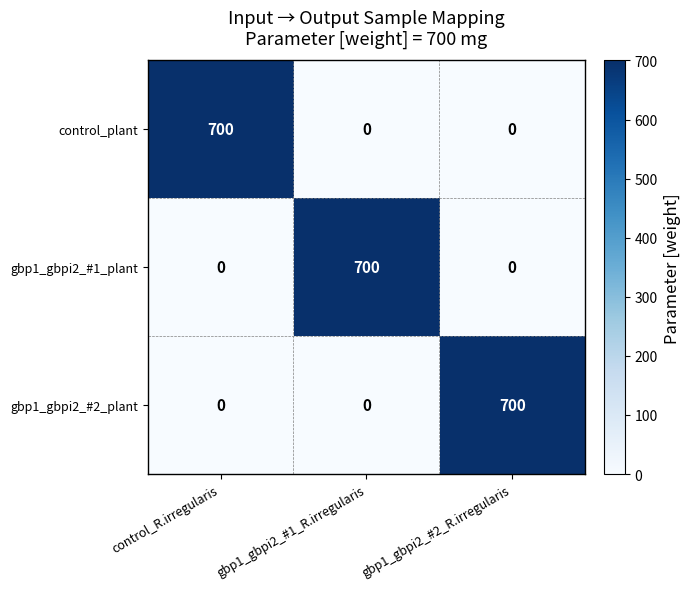

Reading left to right, transcribe all the data shown in this chart.

control_plant: 700	0	0
gbp1_gbpi2_#1_plant: 0	700	0
gbp1_gbpi2_#2_plant: 0	0	700